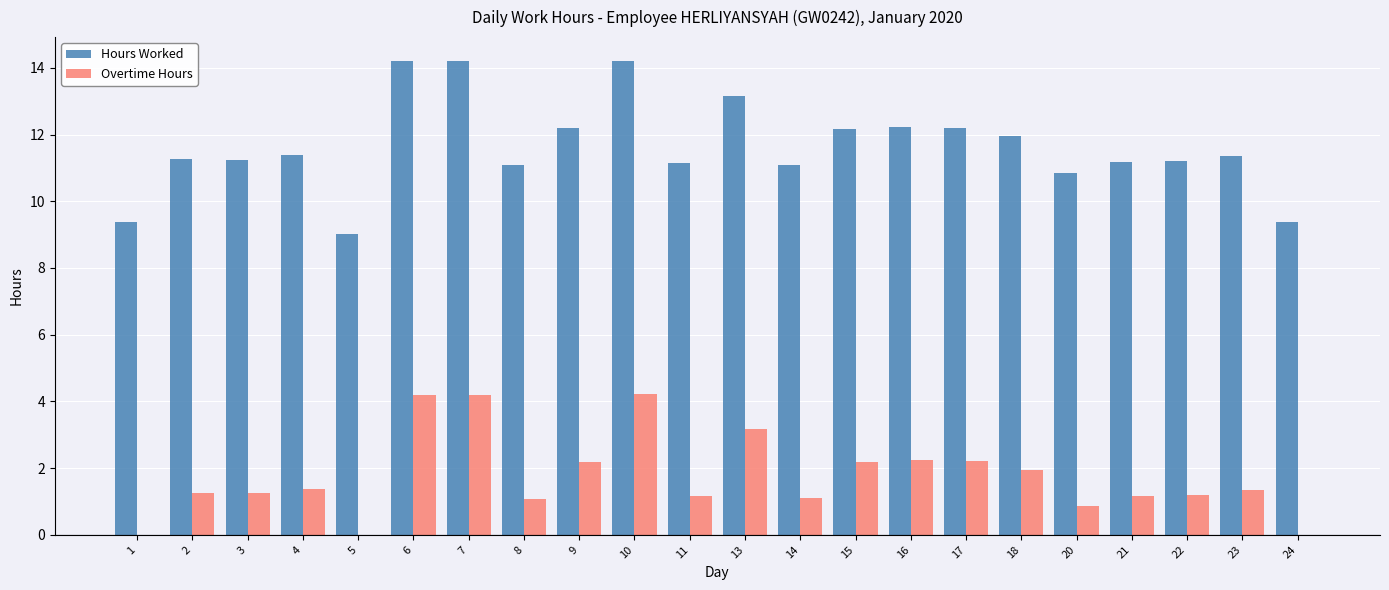

Read the Hours Worked value at 9.

12.2